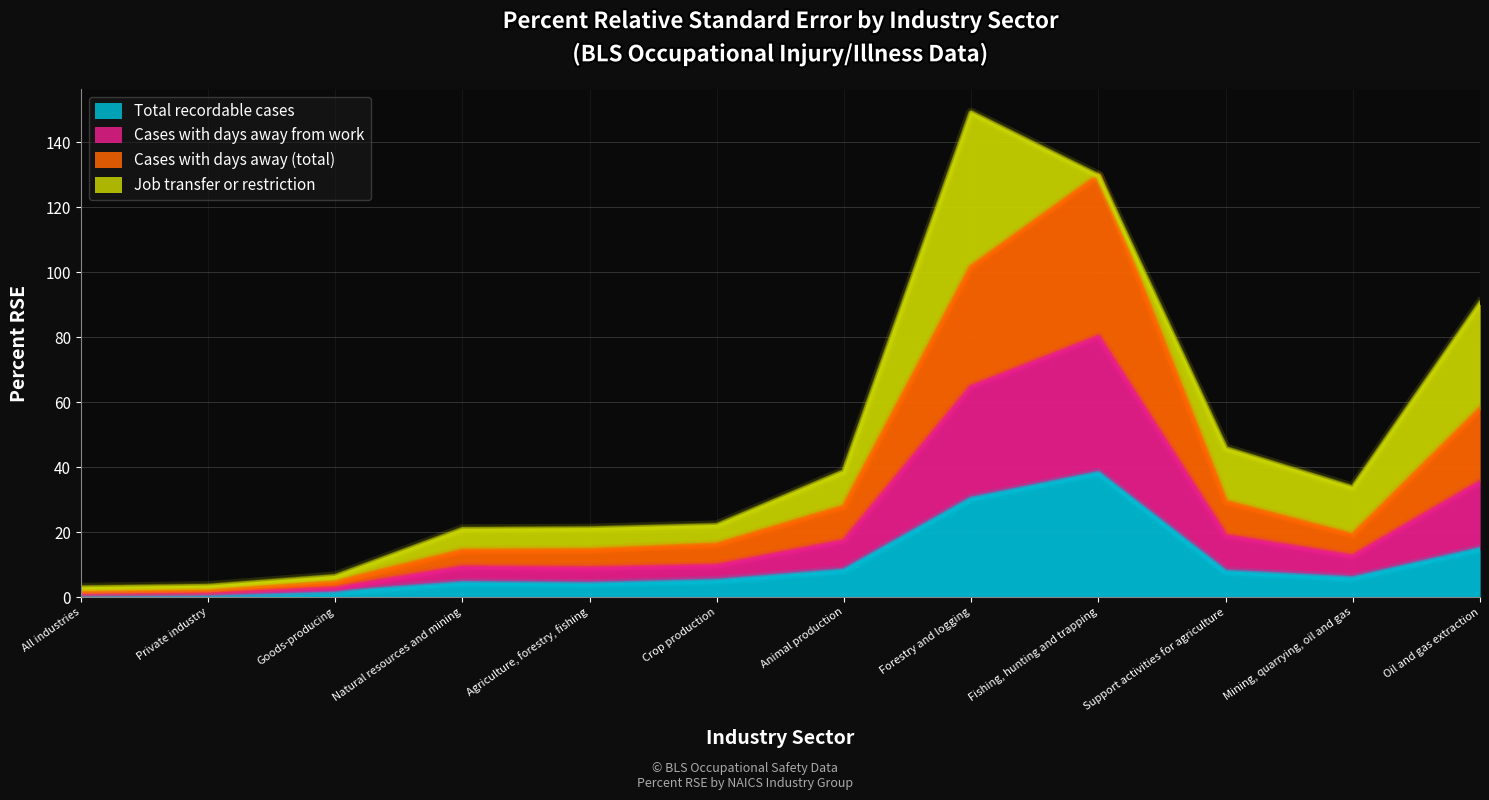

What is the highest value of the Cases with days away (total) series?

129.6